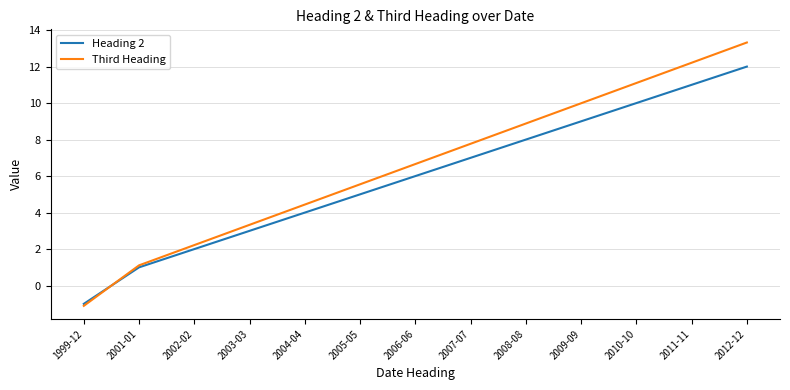

True or false: Heading 2 has a value of 8.5 at 2005-05.

False